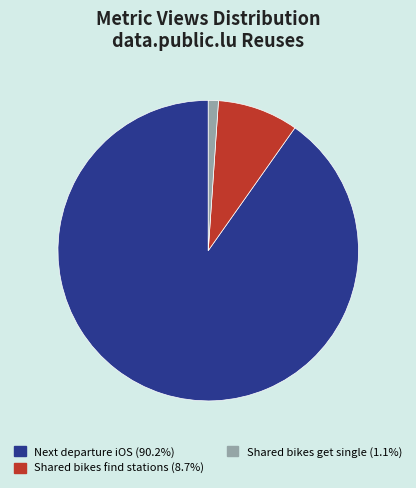

Is there a majority slice in this chart?

Yes